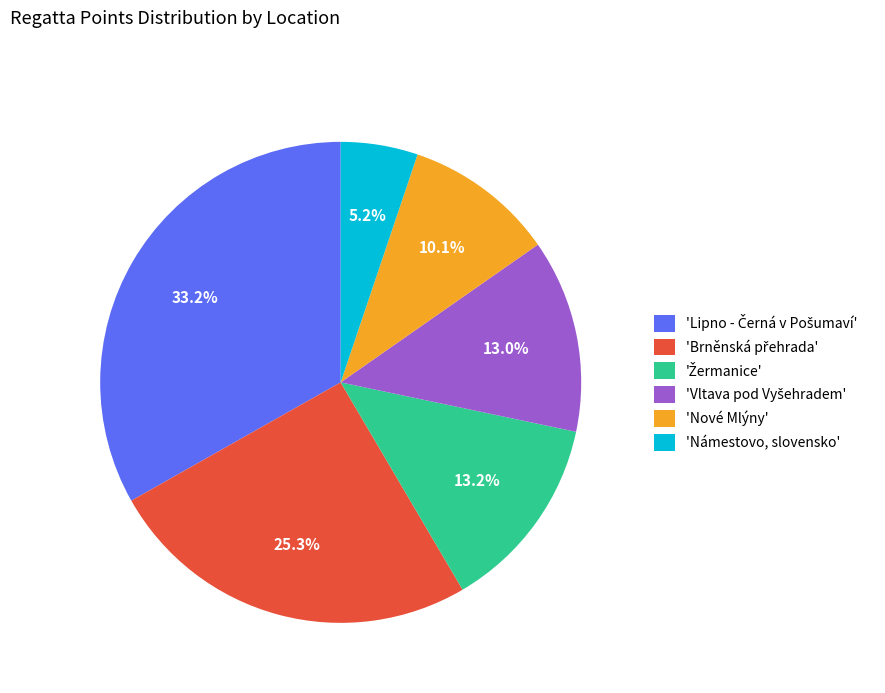

Which slice is the smallest?

'Námestovo, slovensko'